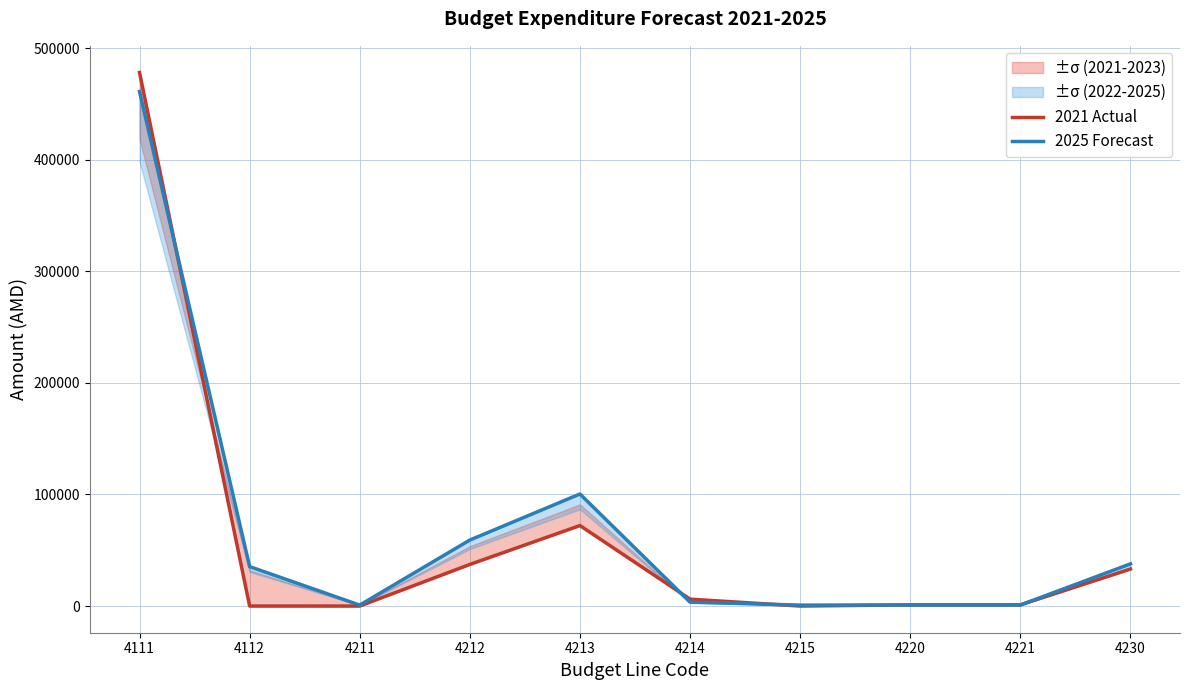

Which series changed the most between 4211 and 4221?

2021 Actual